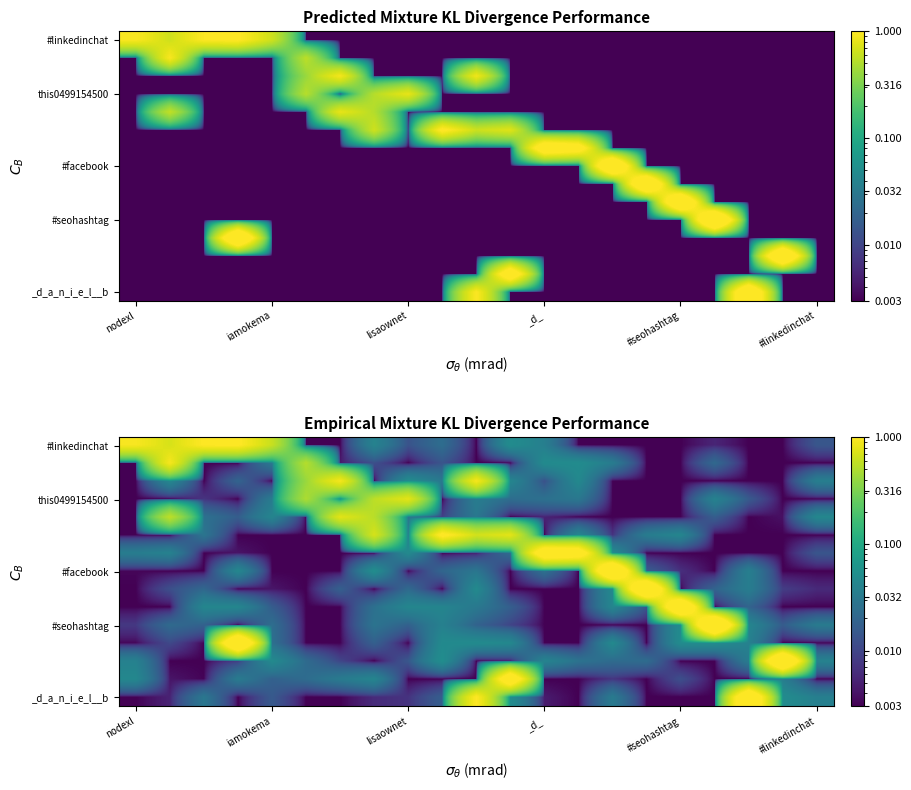

At how many categories does at least one series exceed 1?

12